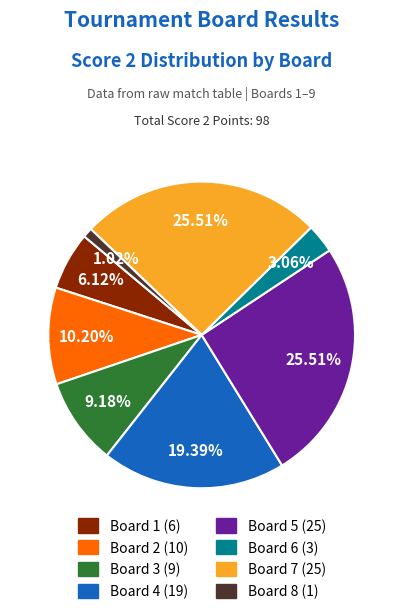

How many segments does this pie chart have?

8